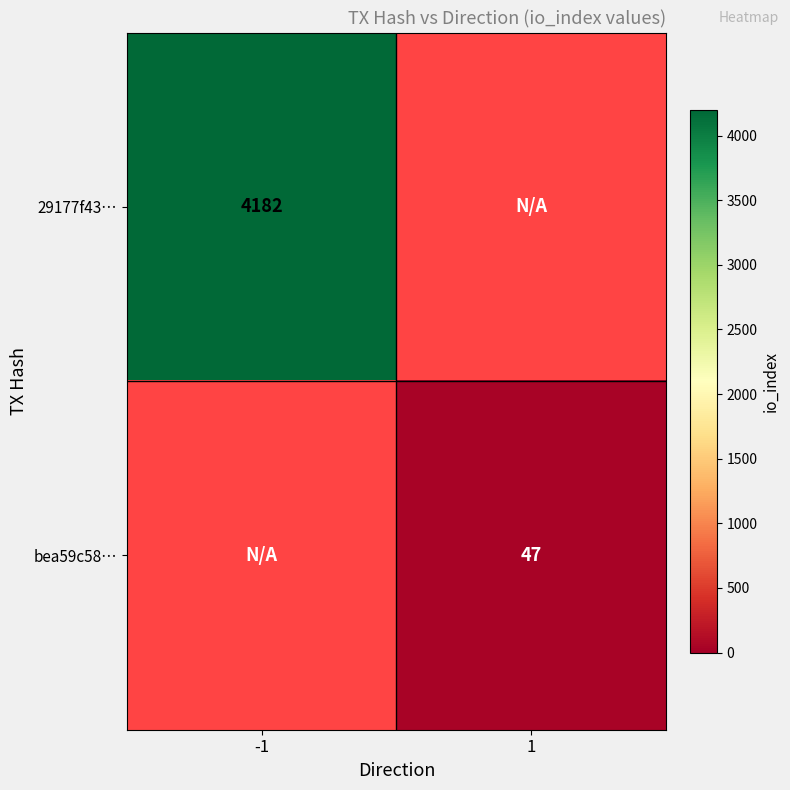

The bea59c58… series shows 47 at 1. True or false?

True